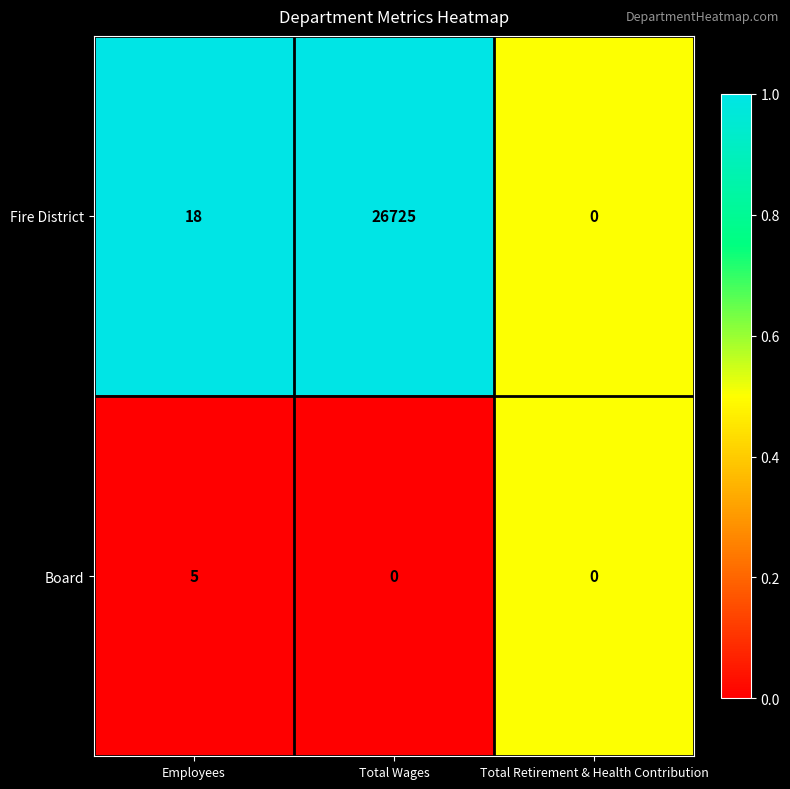

How many categories are shown in the chart?

3